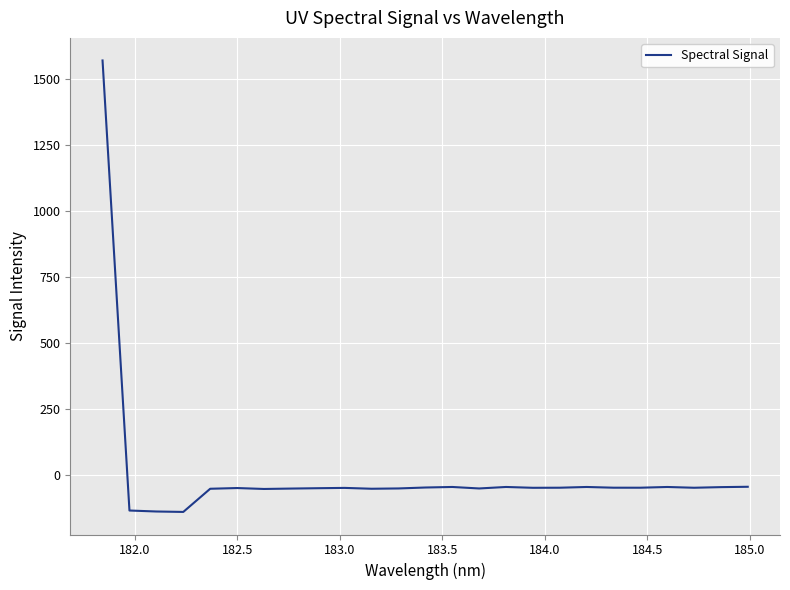

What is the difference between the maximum and minimum values?

1711.2